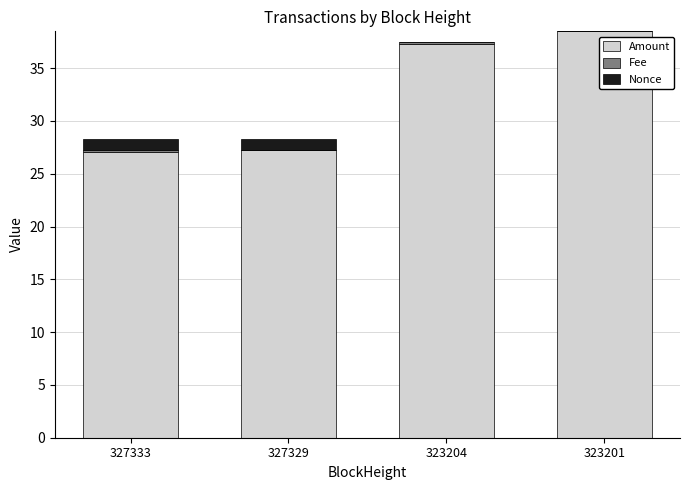

Count the number of data series in this chart.

3